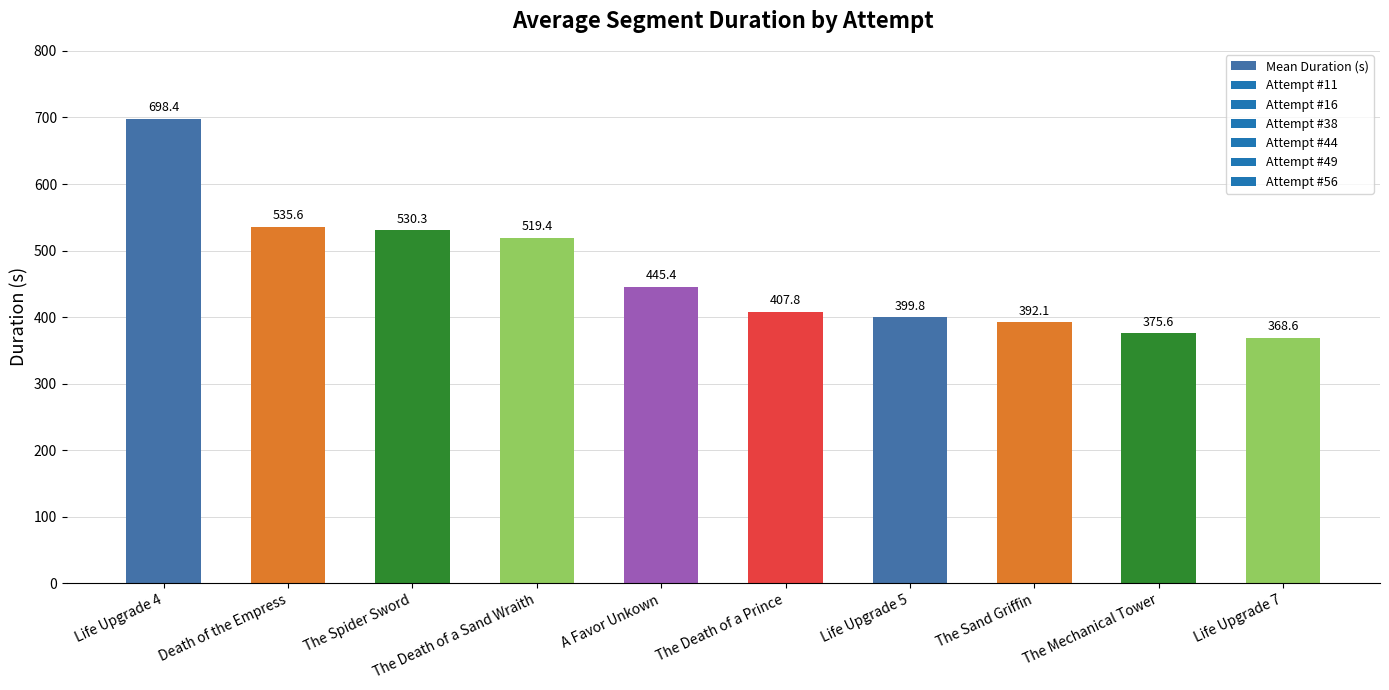

What is the smallest value displayed?

368.6